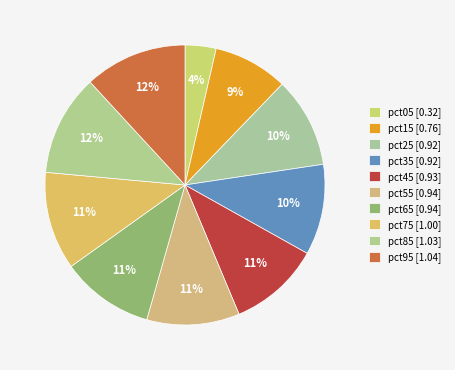

How many slices are in this pie chart?

10